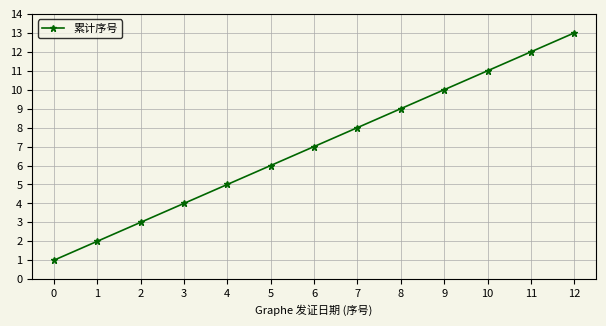

Rank the categories by value from lowest to highest.

0, 1, 2, 3, 4, 5, 6, 7, 8, 9, 10, 11, 12